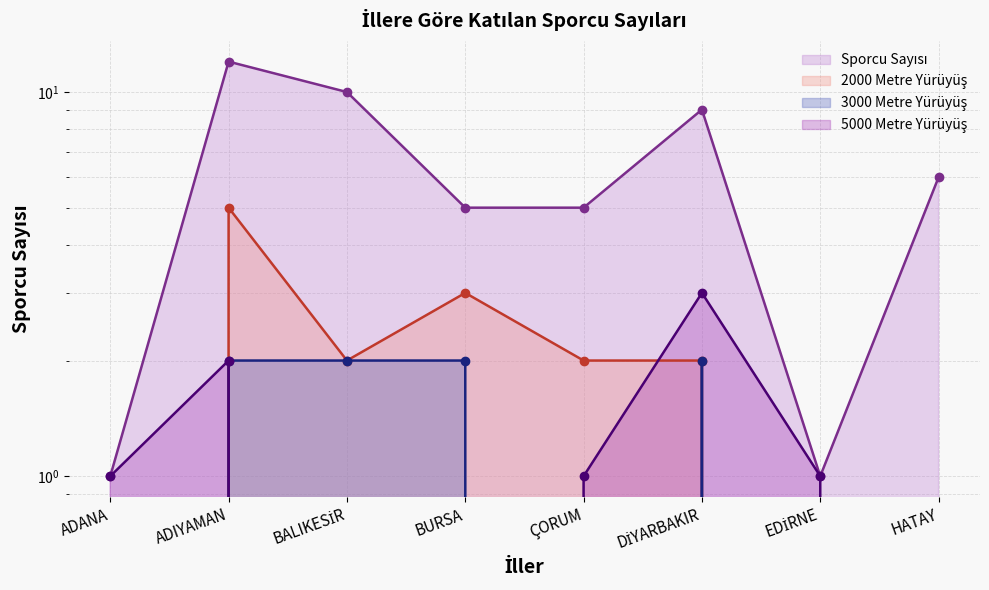

What are all the series names shown in the legend?

Sporcu Sayısı, 2000 Metre Yürüyüş, 3000 Metre Yürüyüş, 5000 Metre Yürüyüş